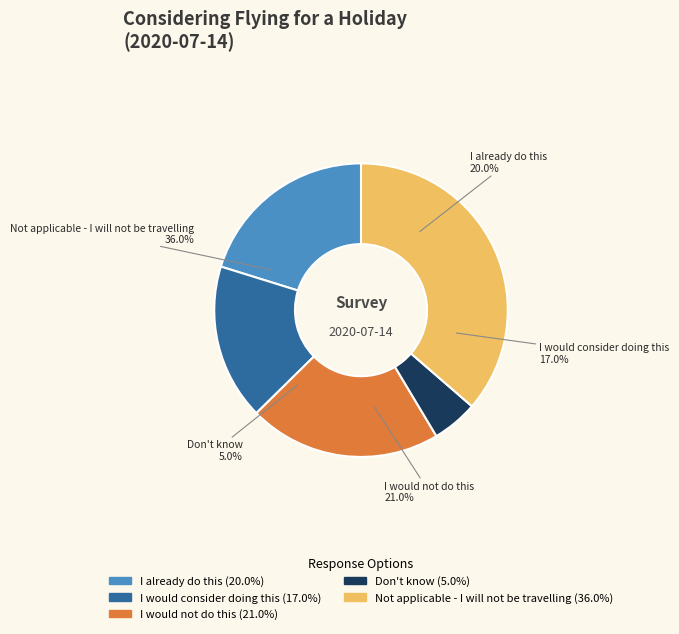

The Don't know slice represents 13% of the pie. True or false?

False